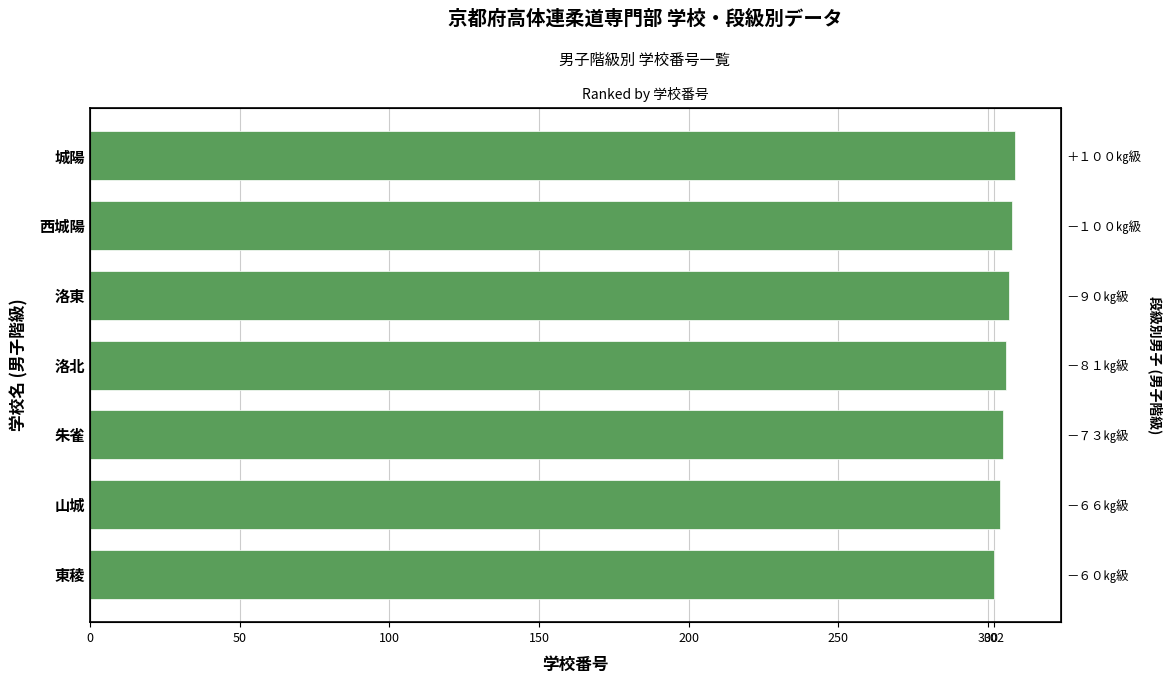

Approximately how many times larger is the value at 朱雀 compared to 洛東?

1.0